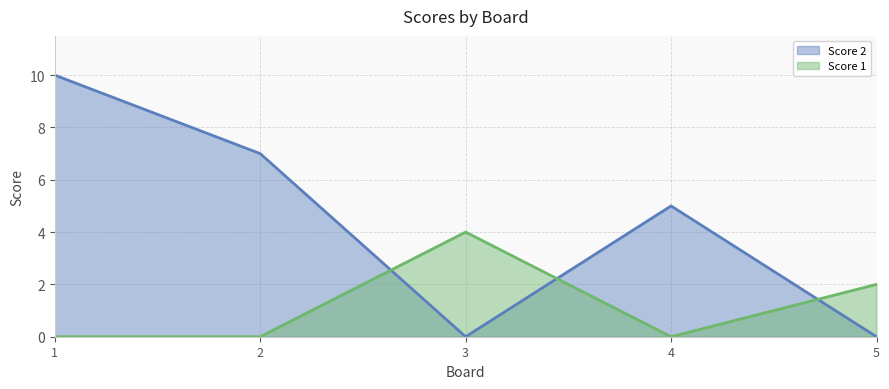

Which category has the highest value in the Score 2 series?

1